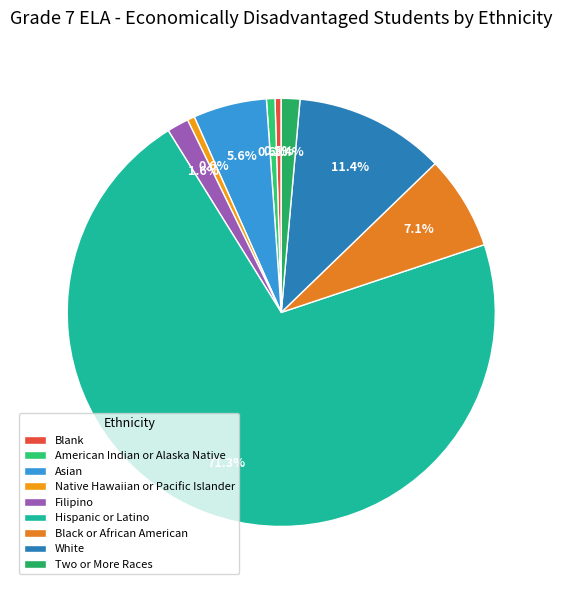

Which category has the smallest portion of the pie?

Blank